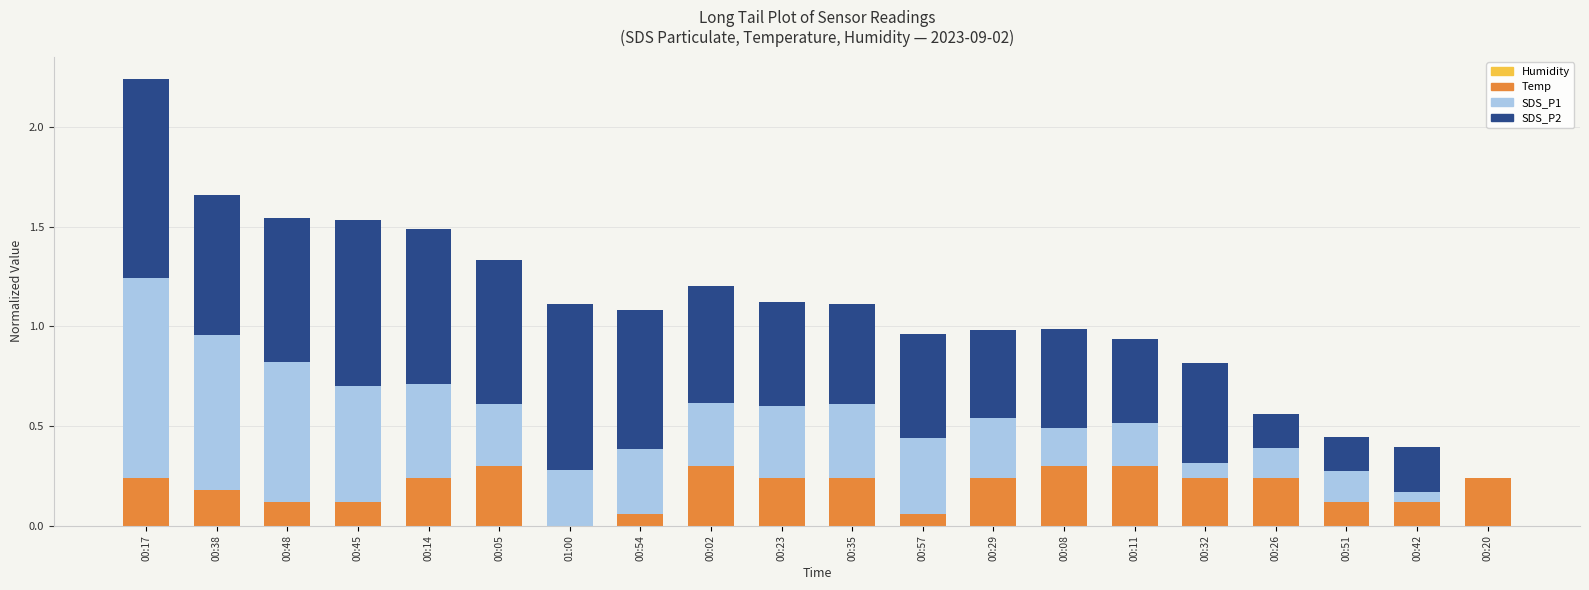

Are the bars horizontal?

No